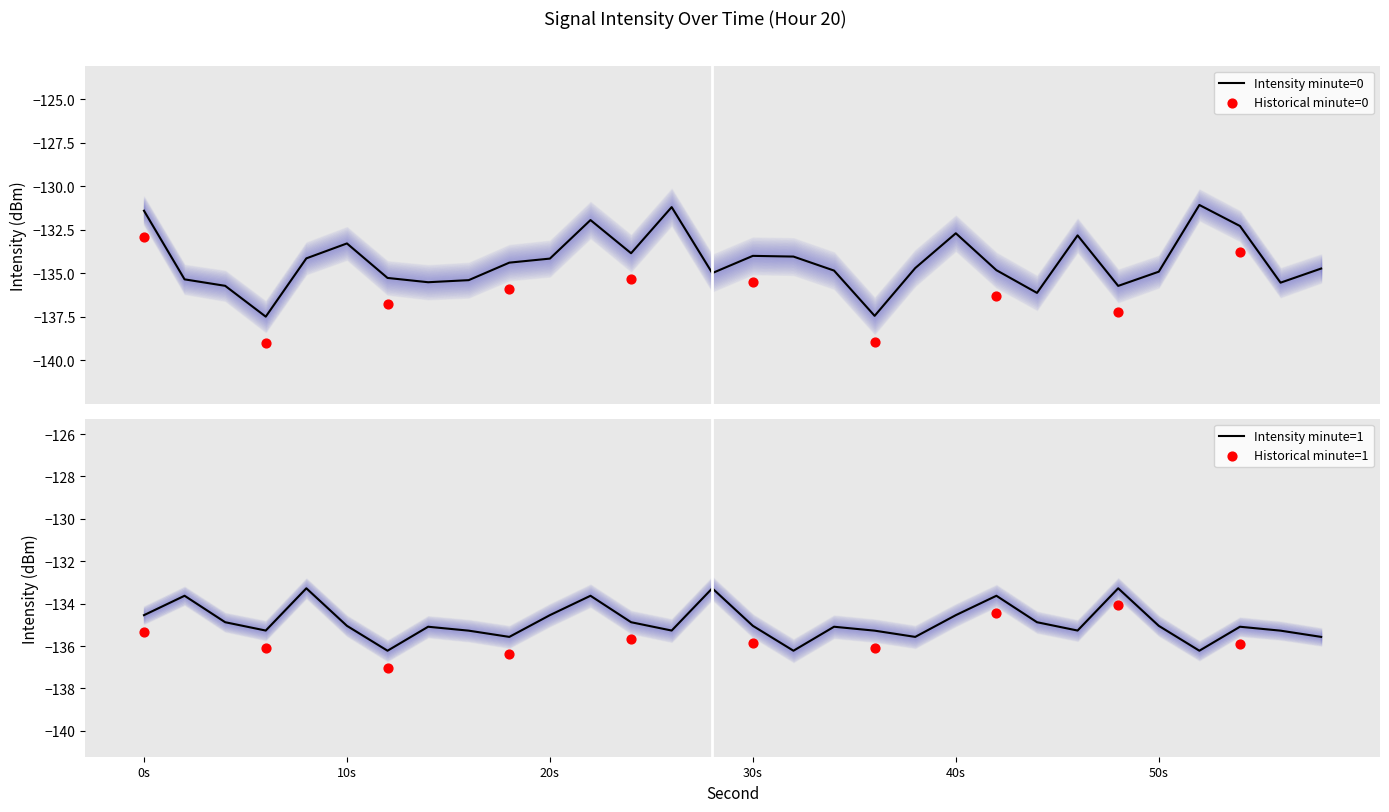

At which category is the sum across all series the highest?

22